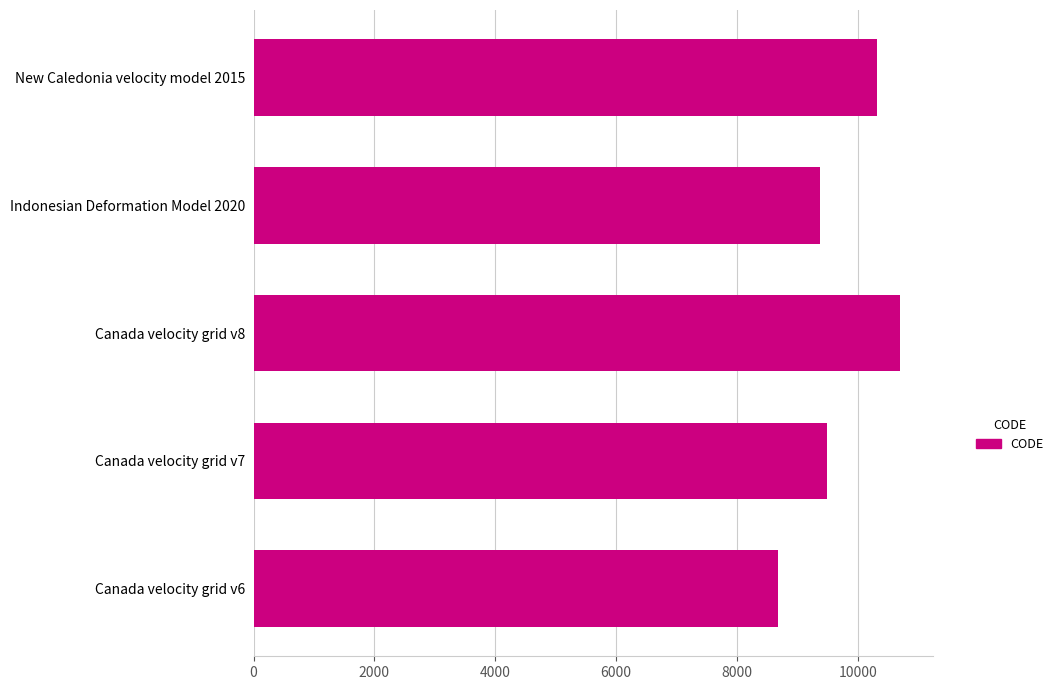

How many values are below 9483?

2